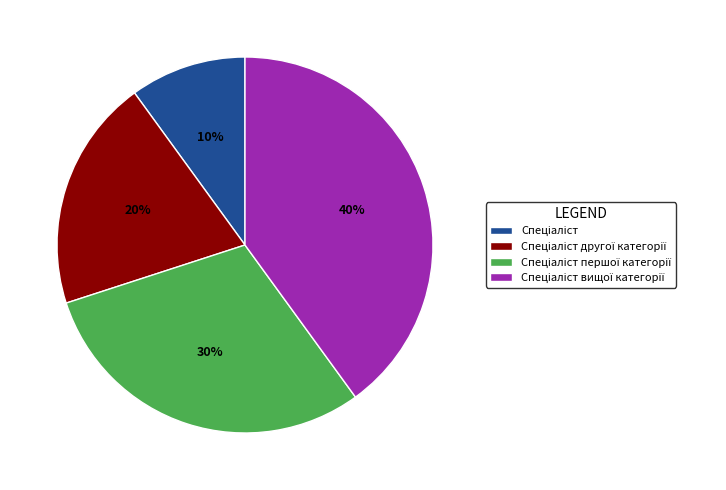

Is there any slice that represents more than half of the pie?

No